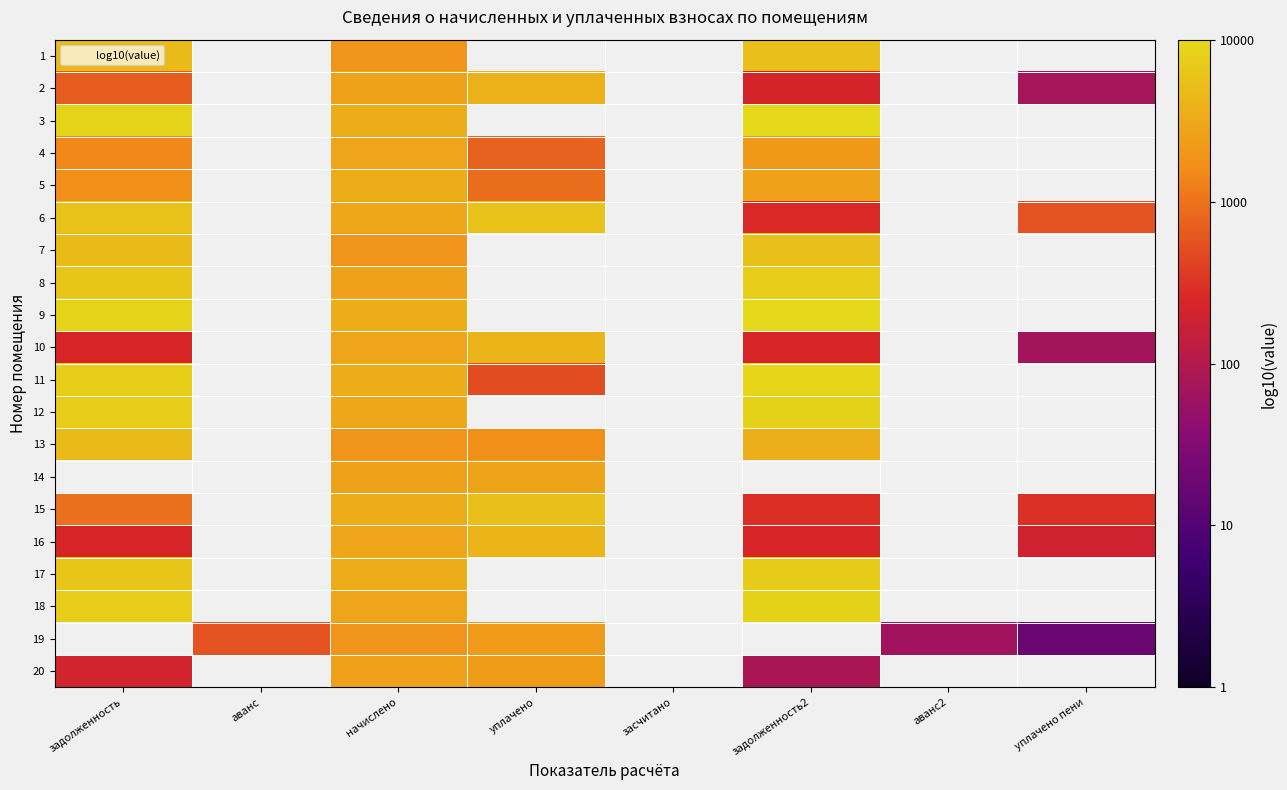

What is the difference between the maximum and minimum values in the 9 series?

0.4